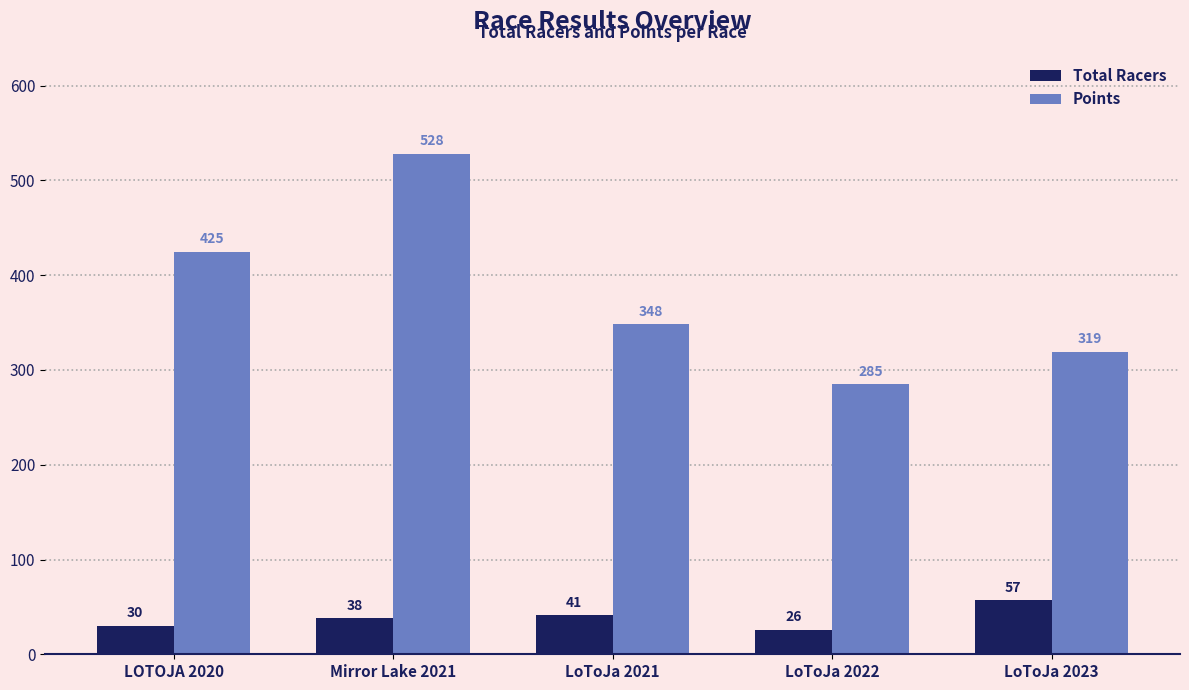

How many groups of bars are there?

5